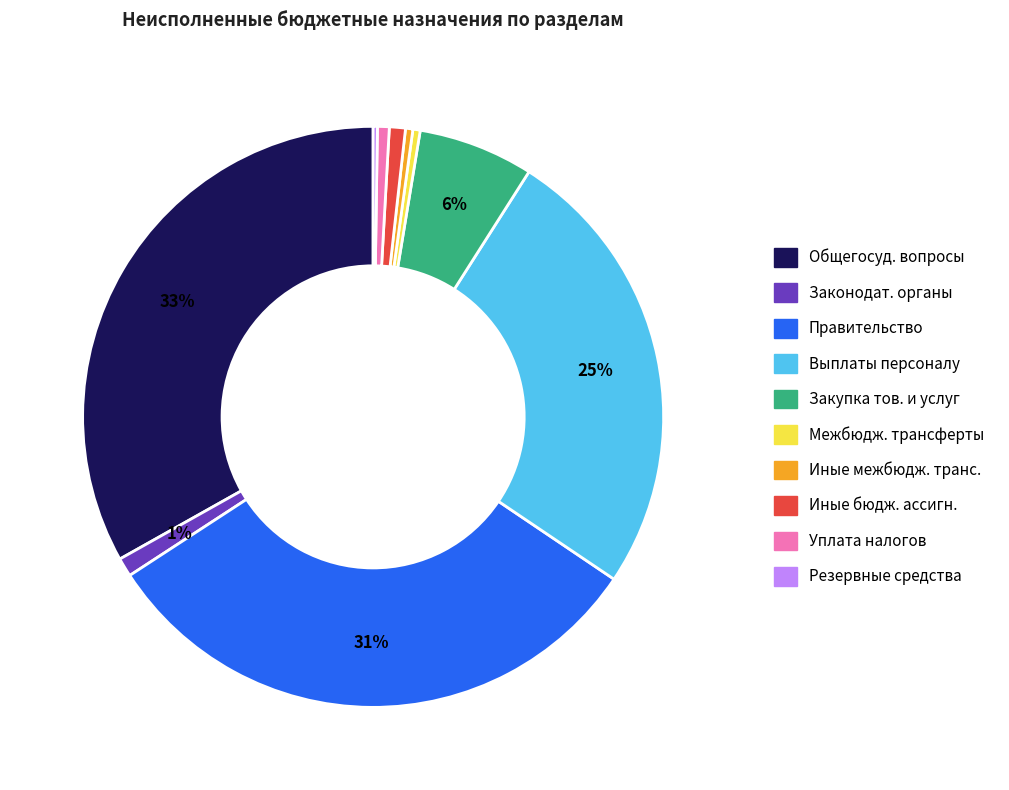

Is there any slice that represents more than half of the pie?

No